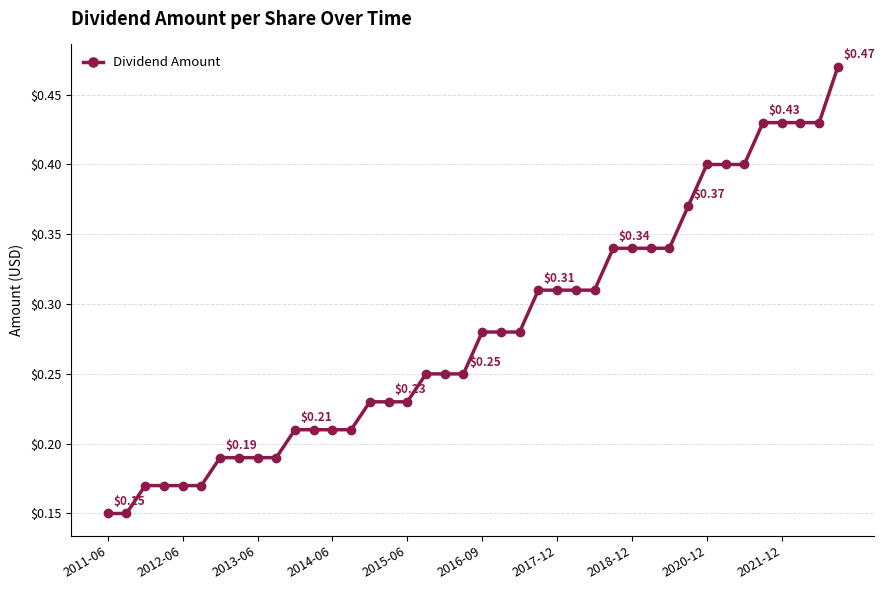

What is the sum of all values?

11.2